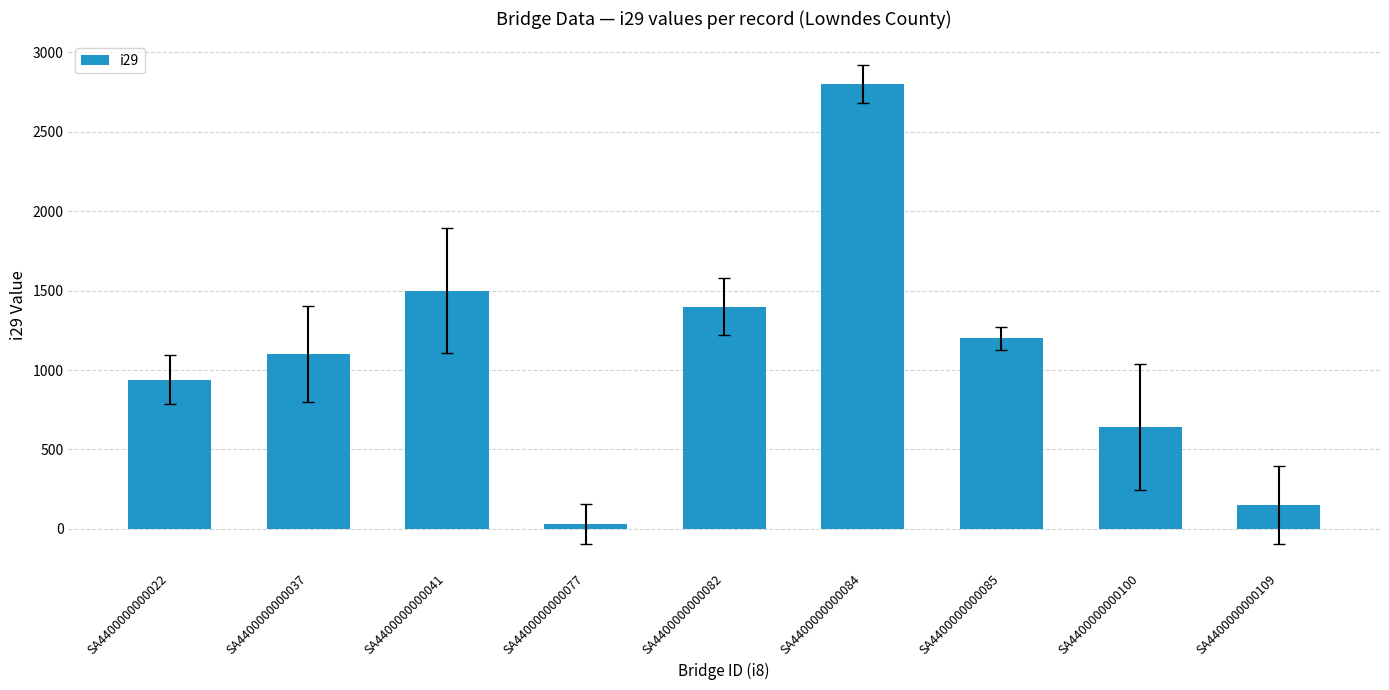

How many series are shown in this chart?

1